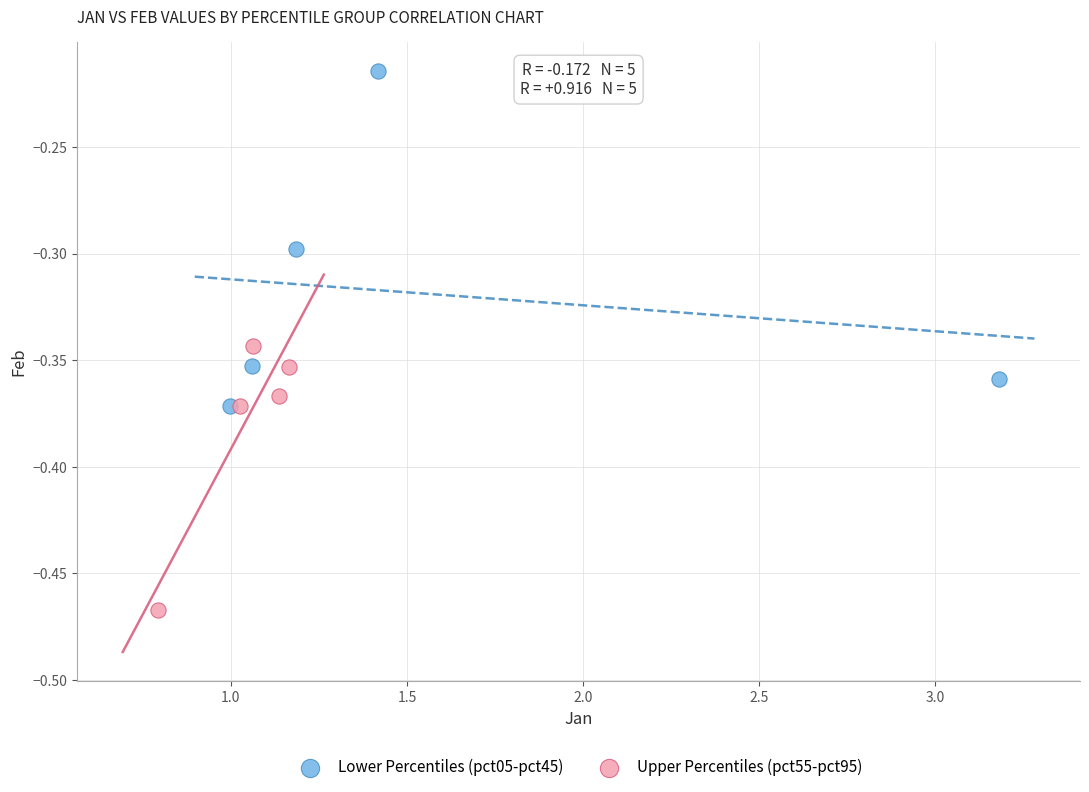

Which series has the widest spread of Y values?

Lower Percentiles (pct05-pct45)